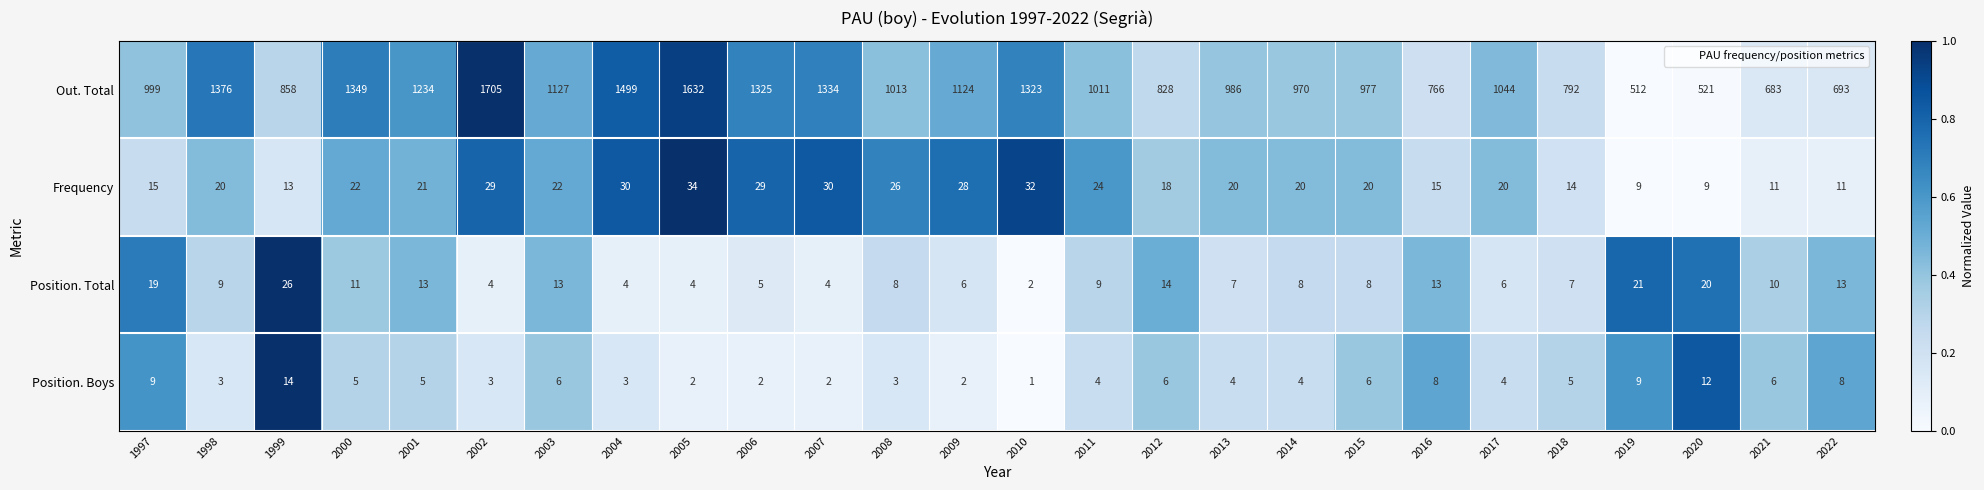

Rank the series at 2014 from highest to lowest value.

Out. Total, Frequency, Position. Total, Position. Boys